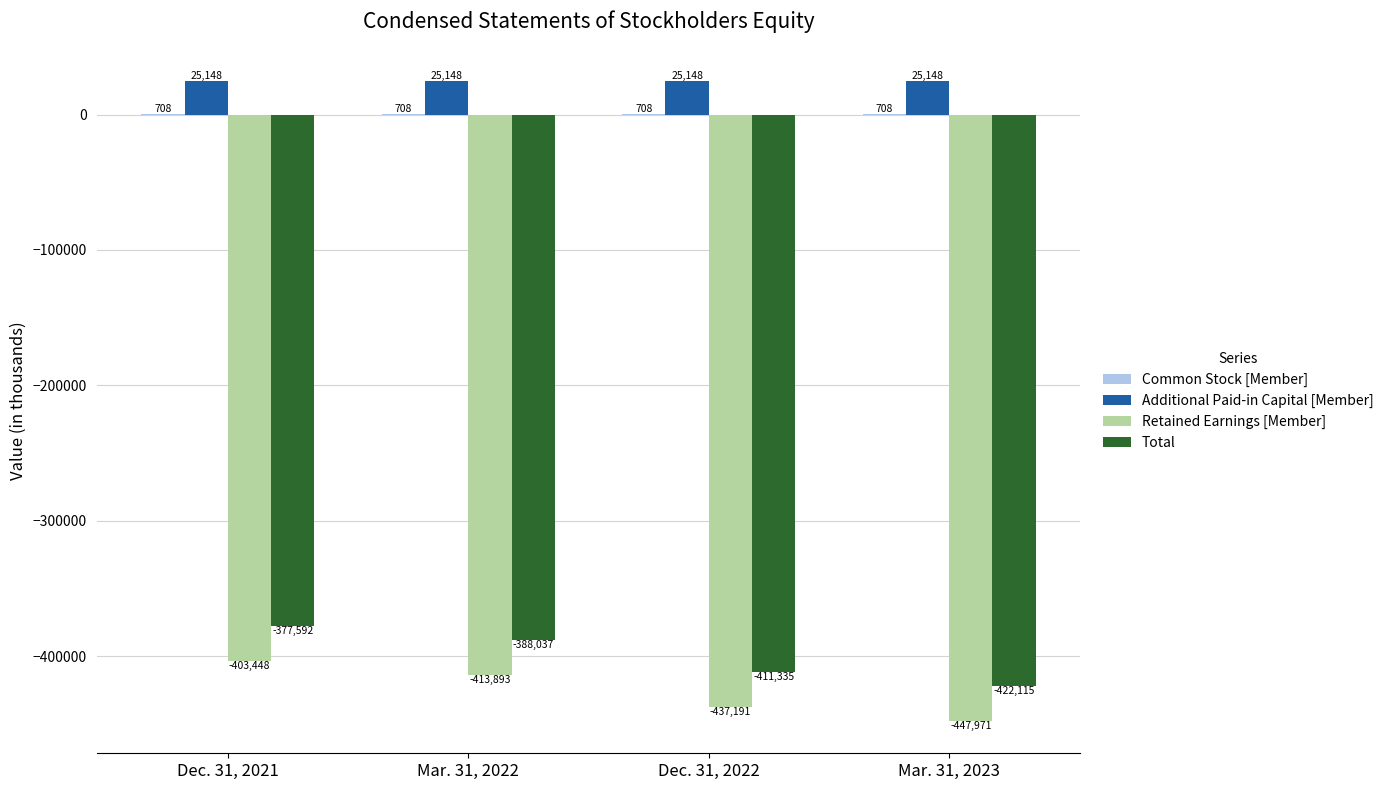

At which label is Total closest to -399853?

Dec. 31, 2022